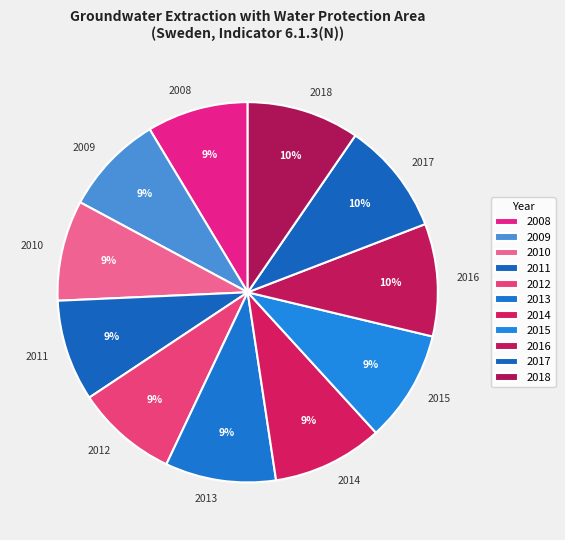

To the nearest percent, what percentage of the pie is 2018?

10%